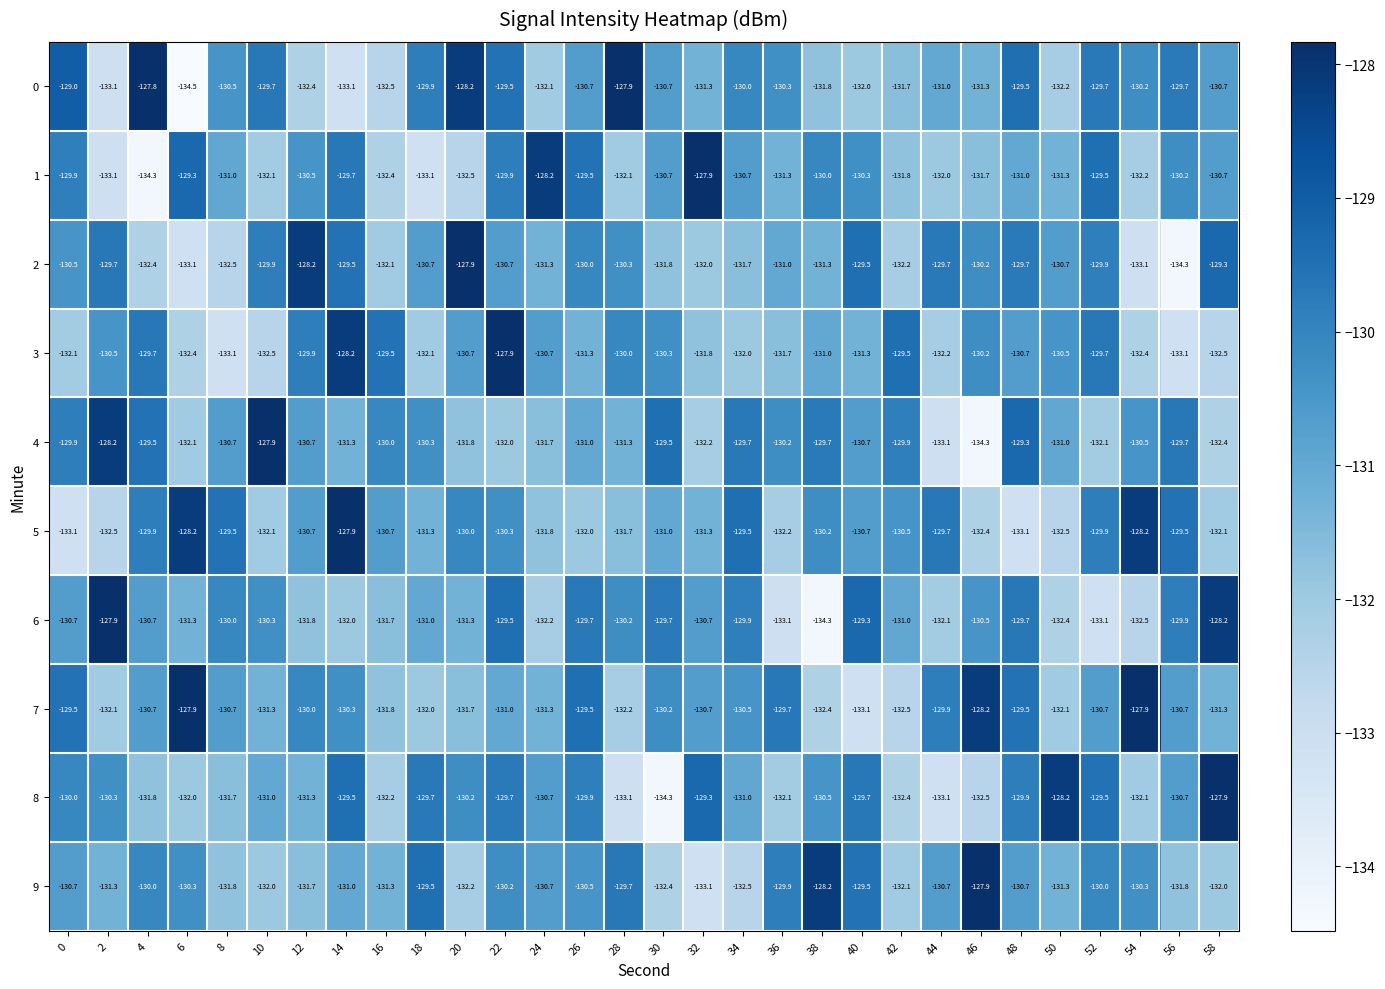

The 5 series shows -203.1 at 24. True or false?

False